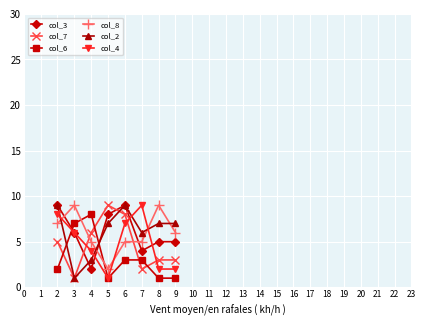

Between 7 and 9, which series saw the biggest shift?

col_4